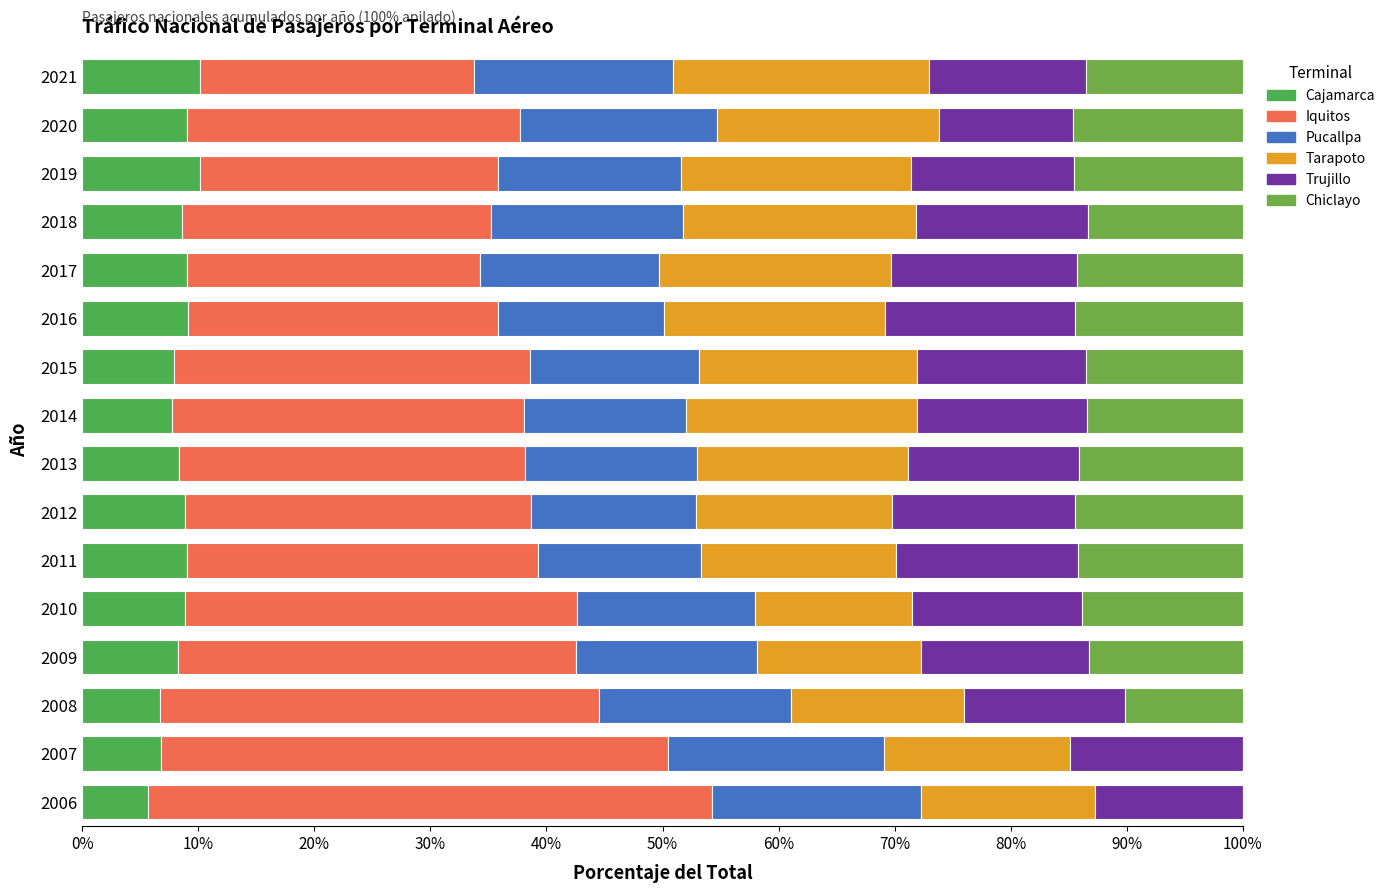

How many data points does each series have?

16